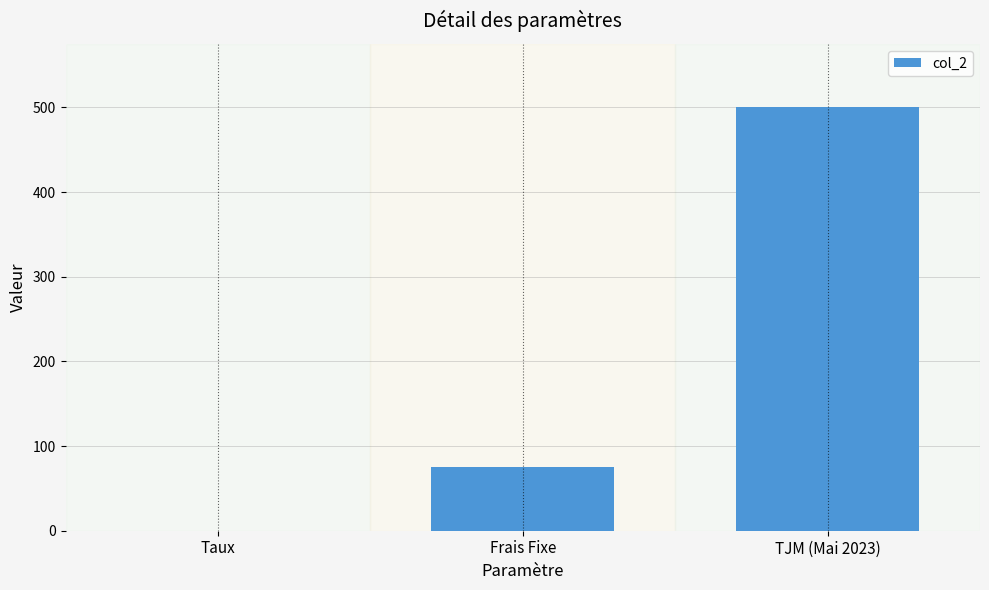

What is the change in value from Taux to Frais Fixe?

+74.9